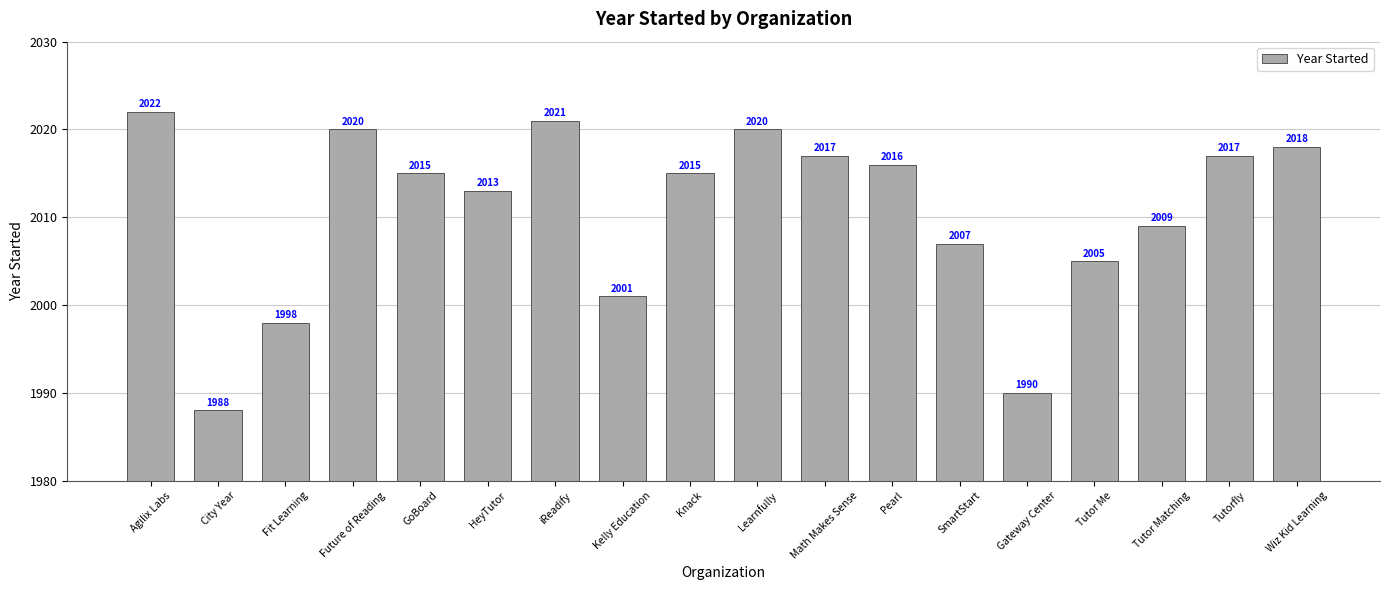

Reading left to right, transcribe all the data shown in this chart.

Agilix Labs=2022	City Year=1988	Fit Learning=1998	Future of Reading=2020	GoBoard=2015	HeyTutor=2013	iReadify=2021	Kelly Education=2001	Knack=2015	Learnfully=2020	Math Makes Sense=2017	Pearl=2016	SmartStart=2007	Gateway Center=1990	Tutor Me=2005	Tutor Matching=2009	Tutorfly=2017	Wiz Kid Learning=2018